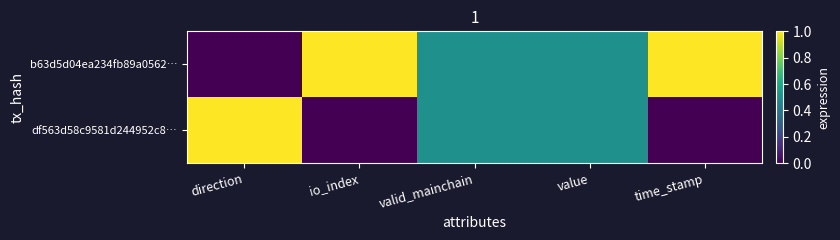

Which series changed the most between direction and value?

b63d5d04ea234fb89a0562…